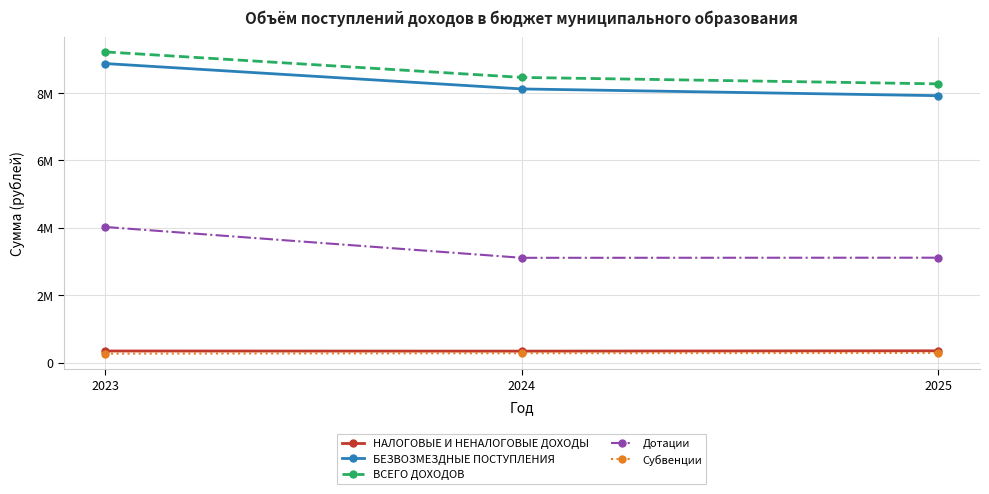

Does the chart have visible grid lines?

Yes